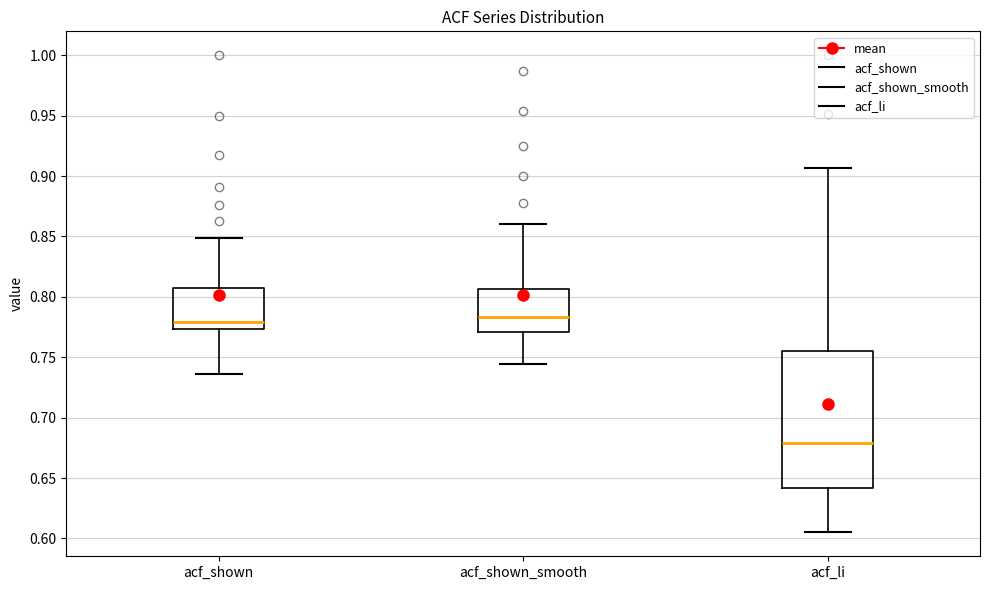

Reading left to right, read every box against the y-axis: the position of its median line, the range the box covers, and the ends of its whiskers. The values are not printed on the chart, so give them approximately, as read against the axis.

acf_shown: median 0.780, box 0.775 to 0.805, whiskers 0.735 to 0.850
acf_shown_smooth: median 0.785, box 0.770 to 0.805, whiskers 0.745 to 0.860
acf_li: median 0.680, box 0.640 to 0.755, whiskers 0.605 to 0.905